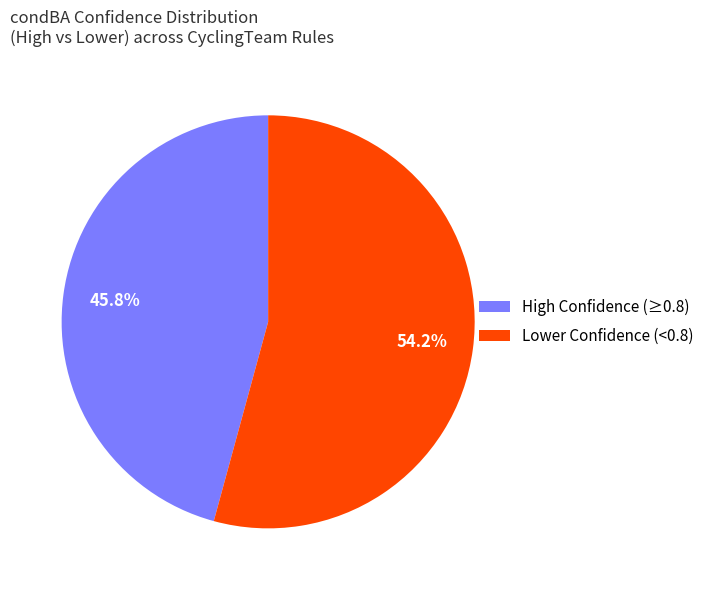

Do Lower Confidence (<0.8) and High Confidence (≥0.8) together represent more than half of the pie?

Yes